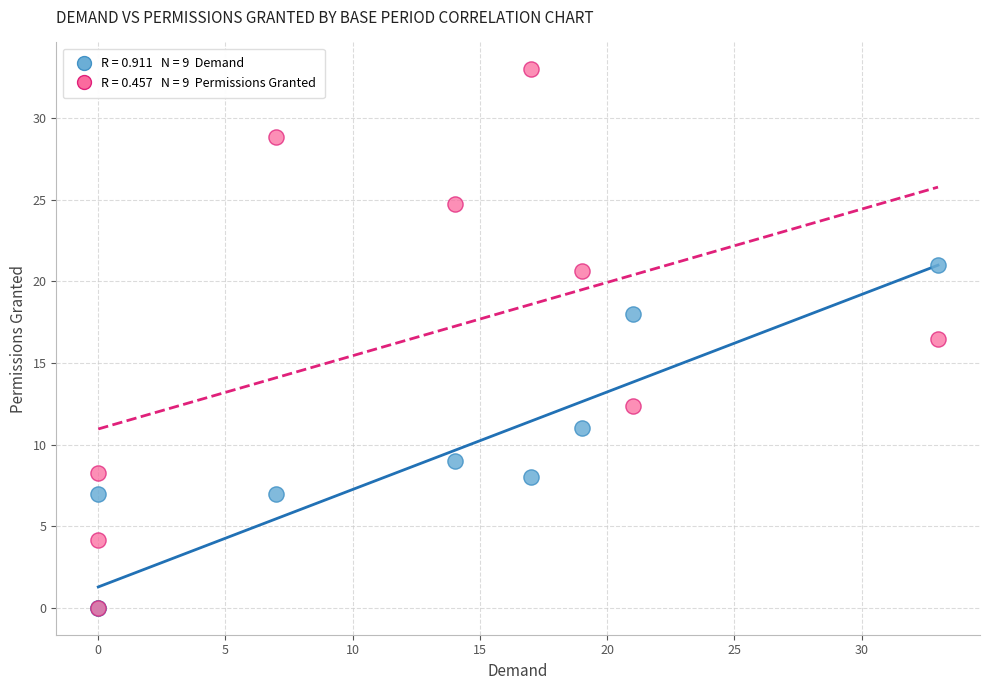

Across all series, what Y value is closest to 16?

16.5